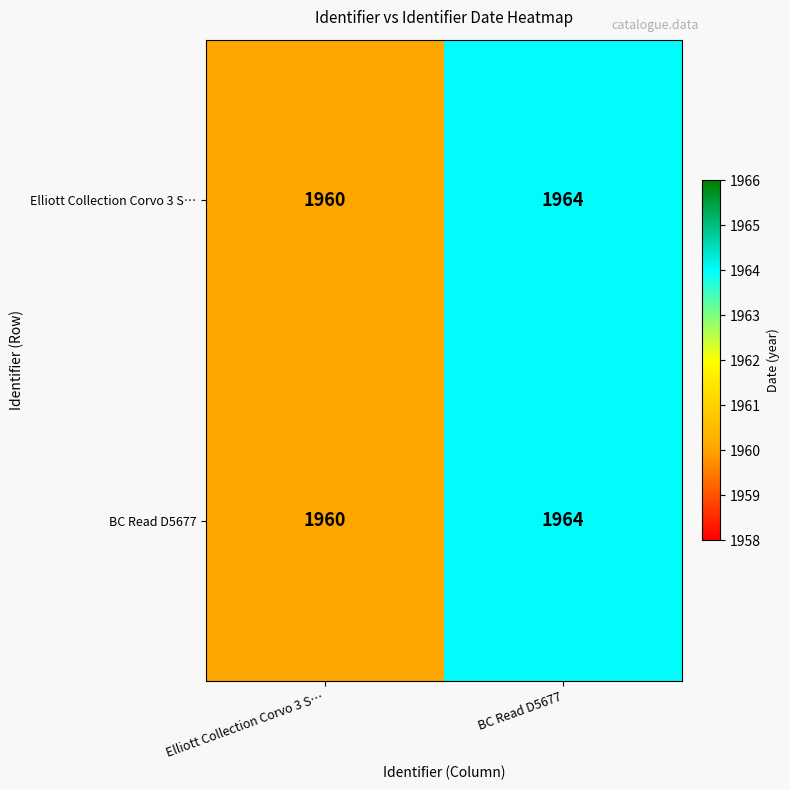

The BC Read D5677 series shows 453 at Elliott Collection Corvo 3 S…. True or false?

False